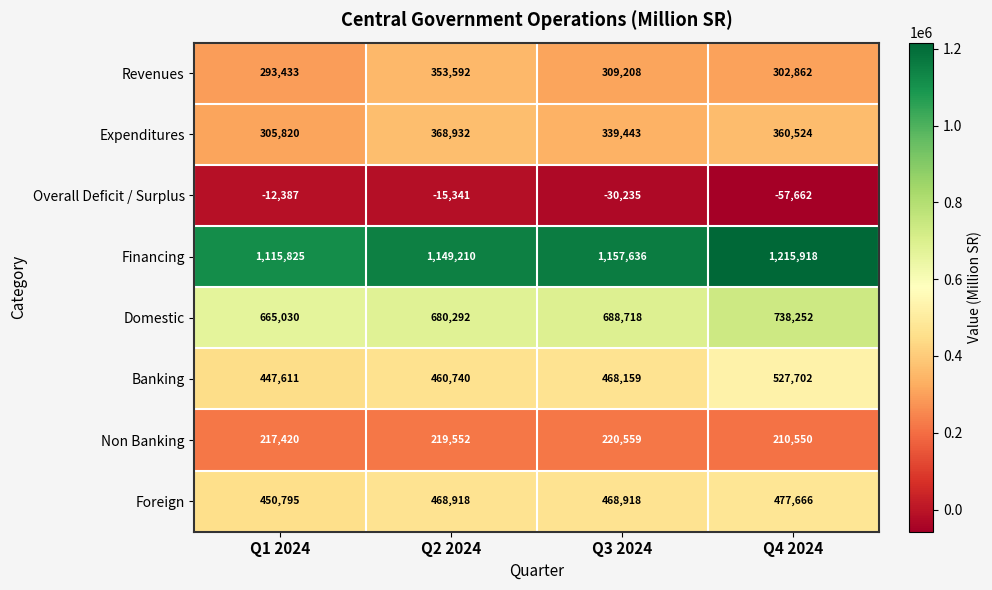

What is the greatest value displayed?

1215918